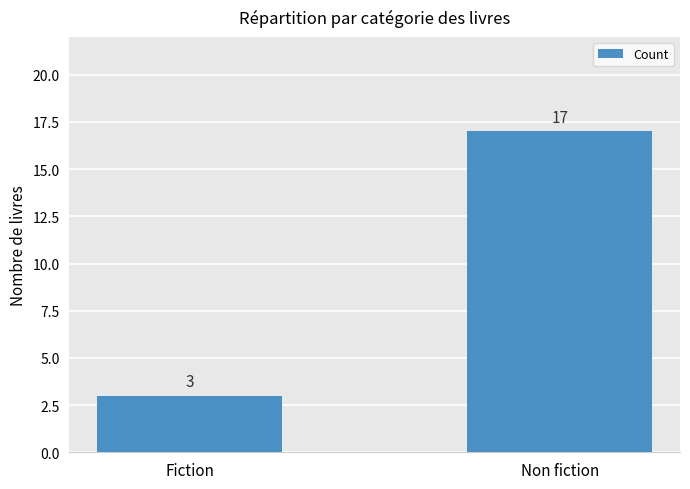

Where is the data nearest to the value 10?

Fiction